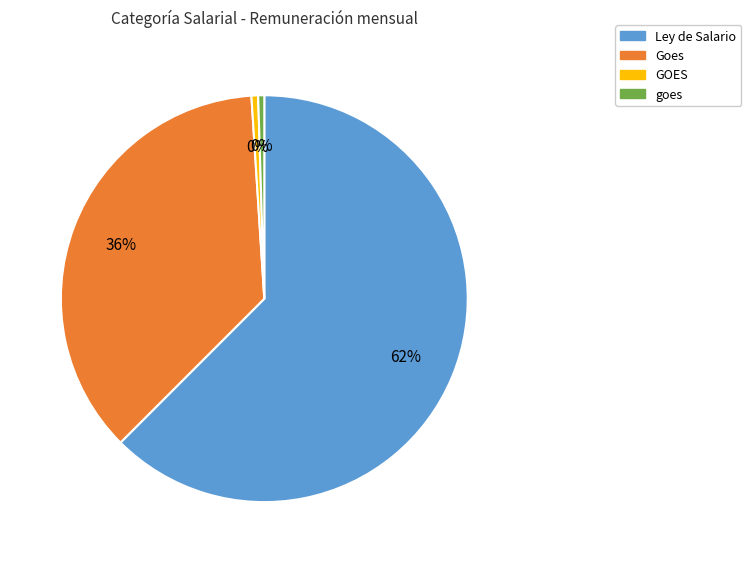

Is it true that Goes is 1% of the pie?

False